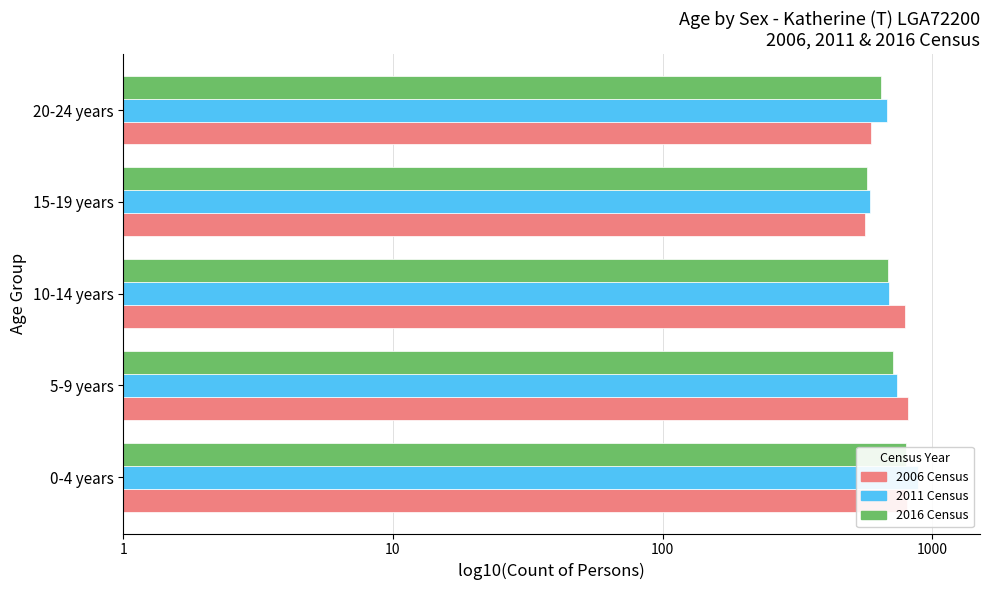

Rank the series at 20-24 years from highest to lowest value.

2011 Census, 2016 Census, 2006 Census